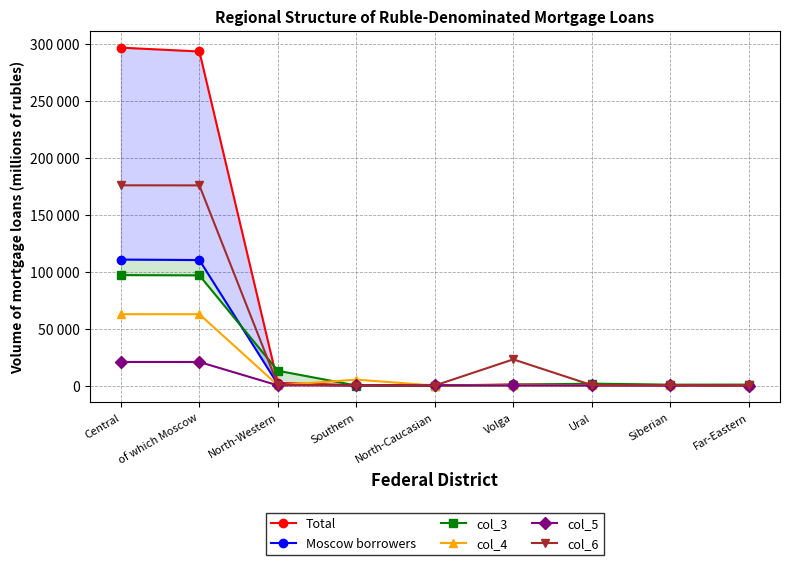

Which series has the largest total across all categories?

Total